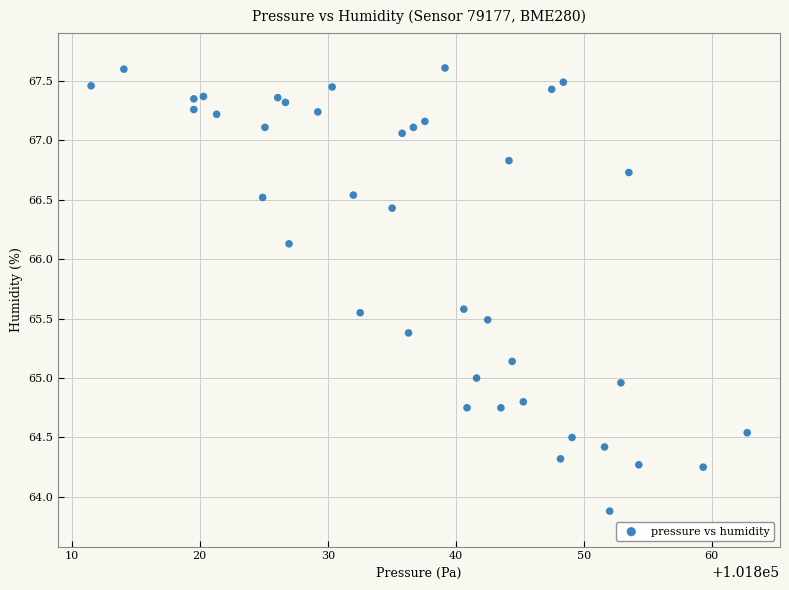

What is the range of X values (max minus min)?

51.3